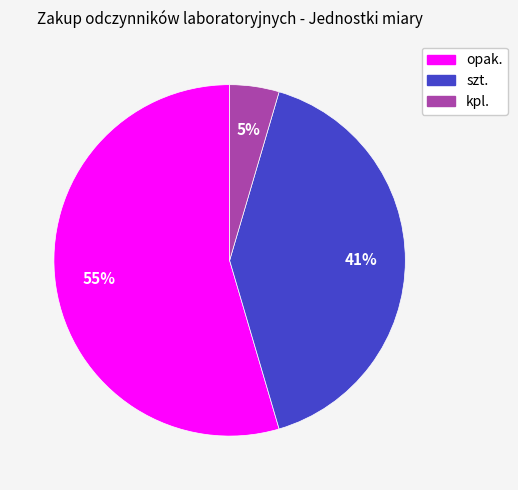

To the nearest percent, what is the average slice percentage?

33%